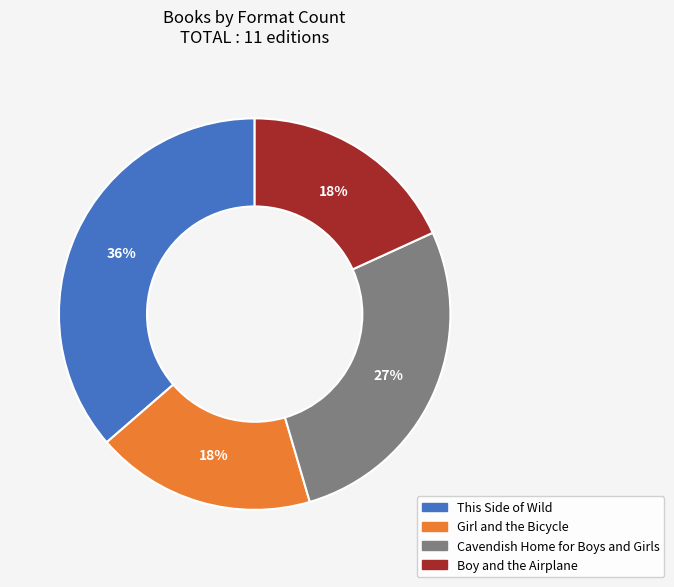

Combined, do Boy and the Airplane and Girl and the Bicycle account for over 50%?

No